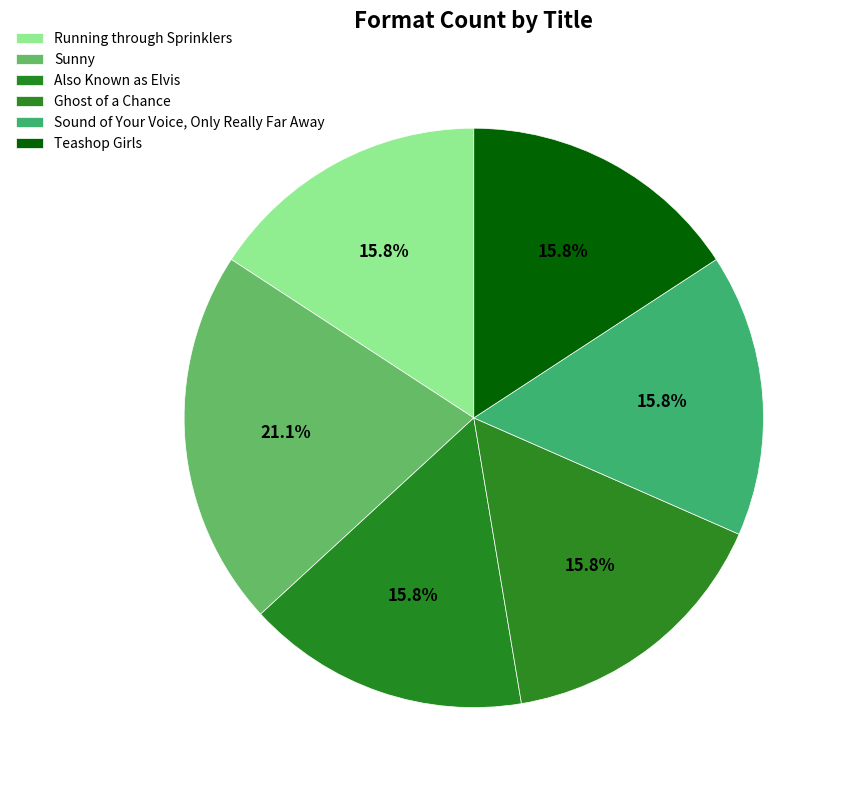

Rank the categories by value from highest to lowest.

Sunny, Running through Sprinklers, Also Known as Elvis, Ghost of a Chance, Sound of Your Voice, Only Really Far Away, Teashop Girls